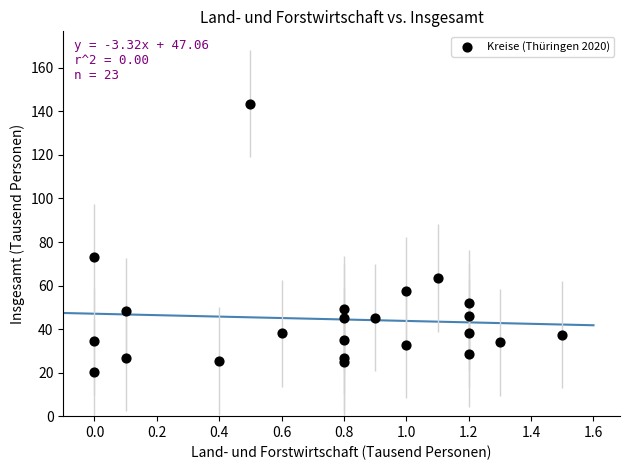

What is the range of X values (max minus min)?

1.5